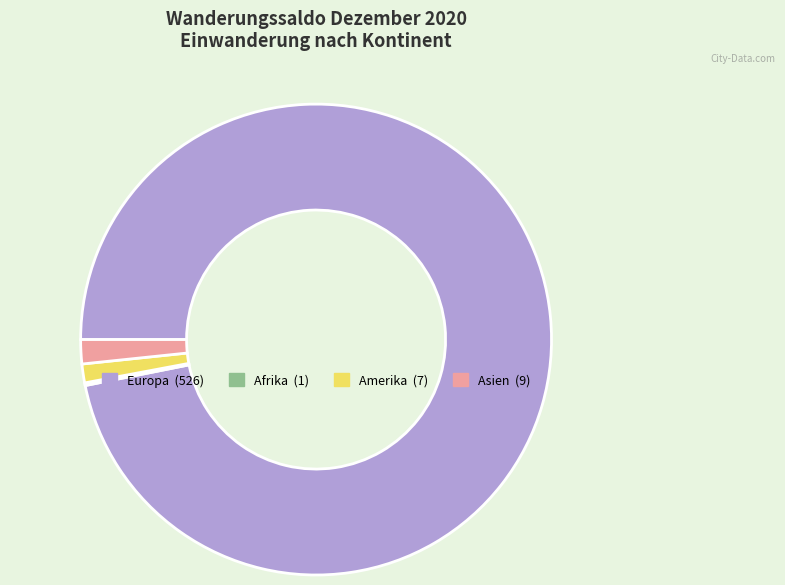

Is there any slice that represents more than half of the pie?

Yes